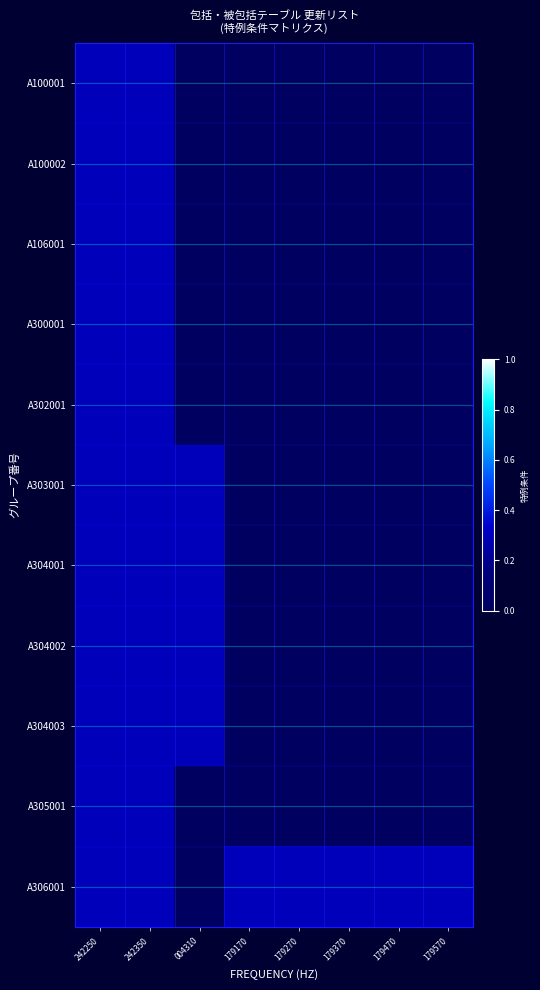

Rank the series at 179470 from lowest to highest value.

A100001, A100002, A106001, A300001, A302001, A303001, A304001, A304002, A304003, A305001, A306001